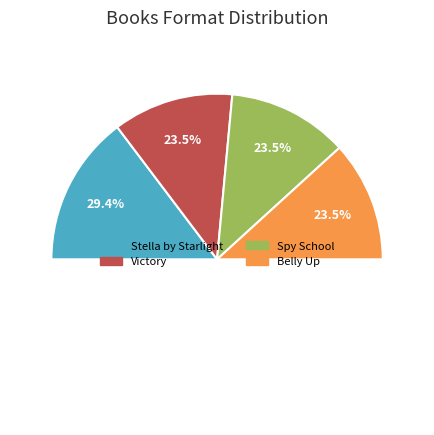

Which category has the smallest portion of the pie?

Victory